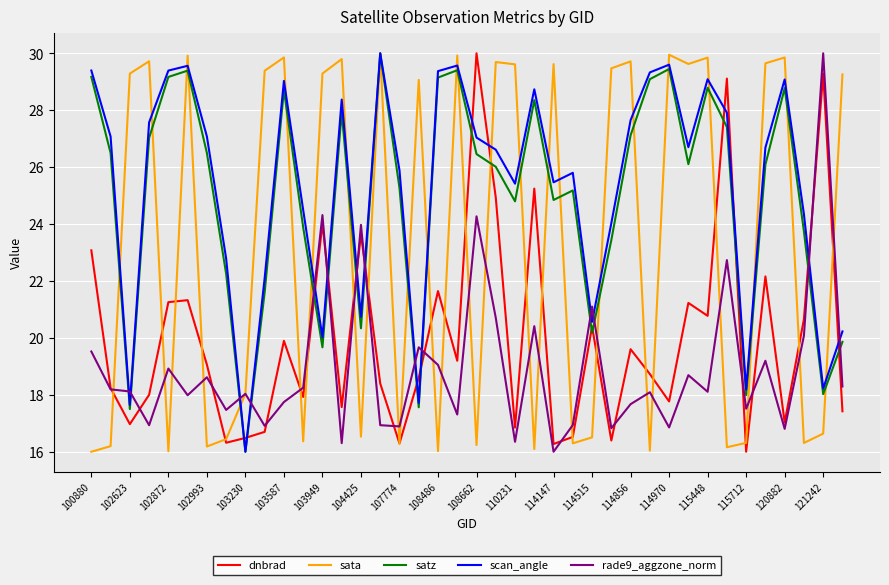

Which series has the largest total across all categories?

scan_angle